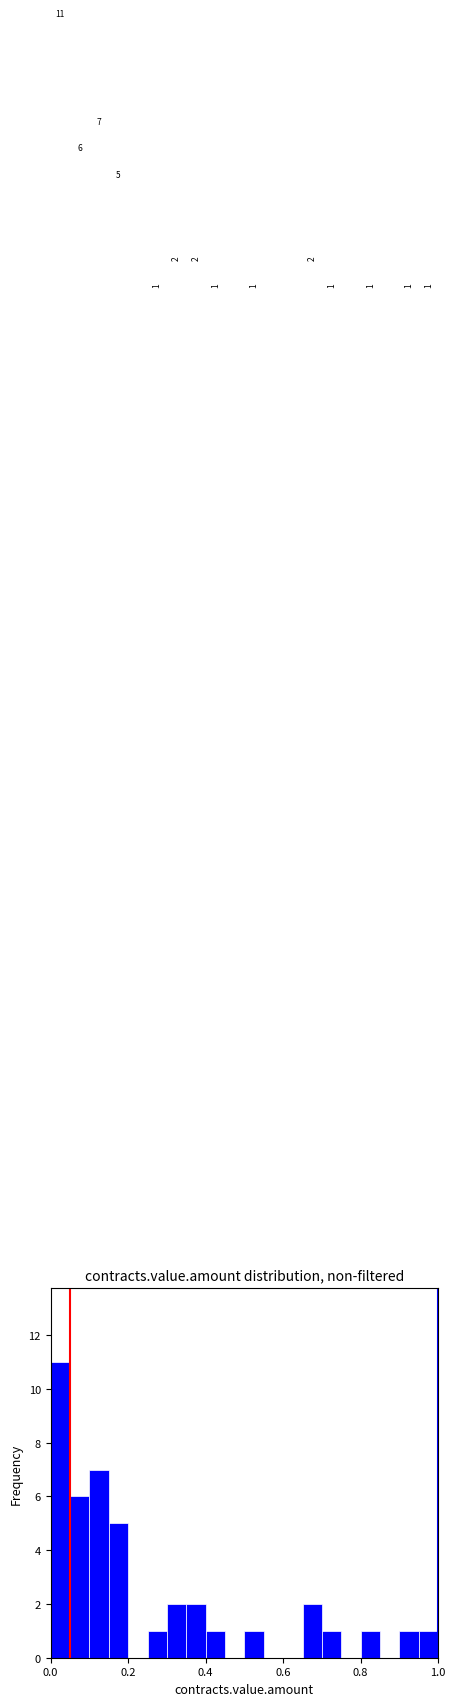

Around what value on the x-axis is the tallest bar? Give the approximate position of its centre, as read against the axis.

0.02